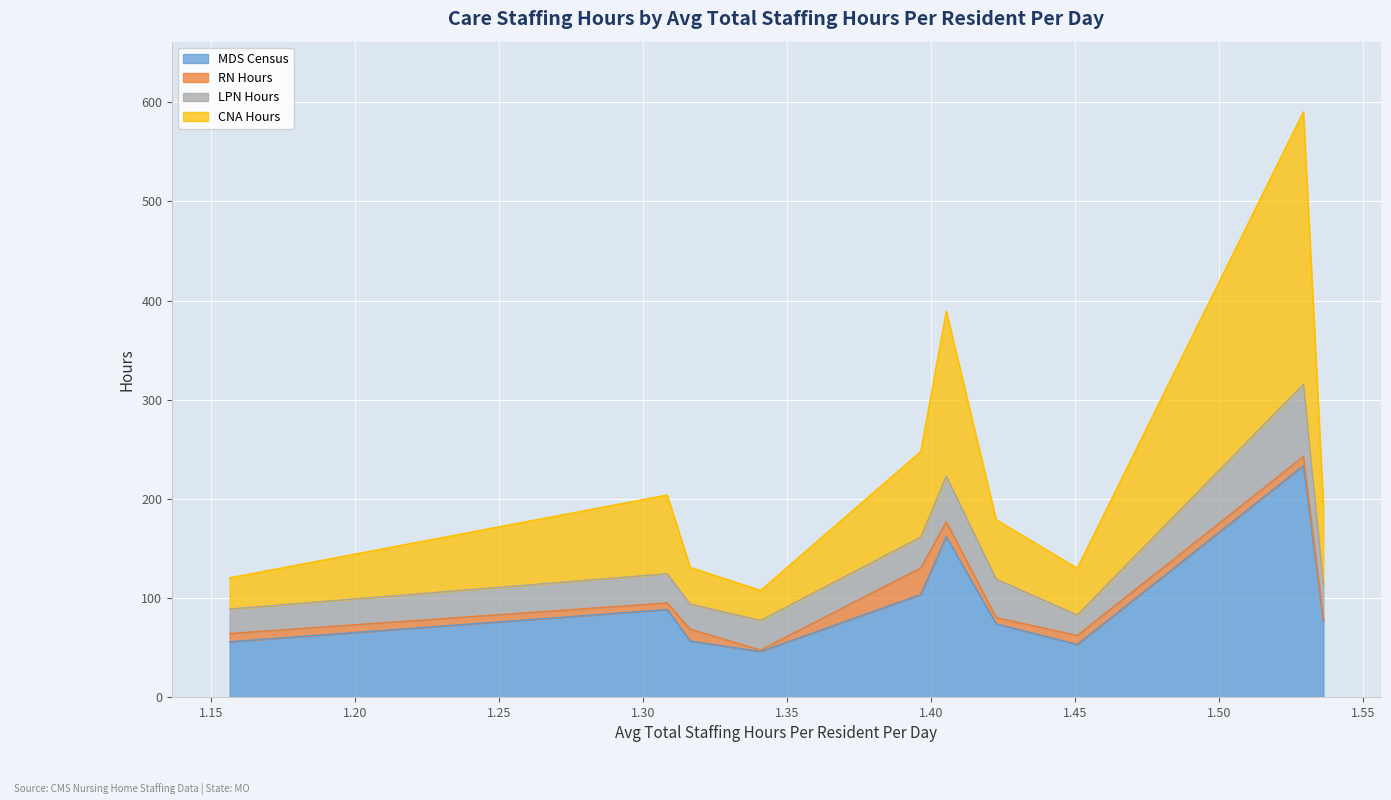

Where is the first local maximum for CNA Hours?

1.308400746733043